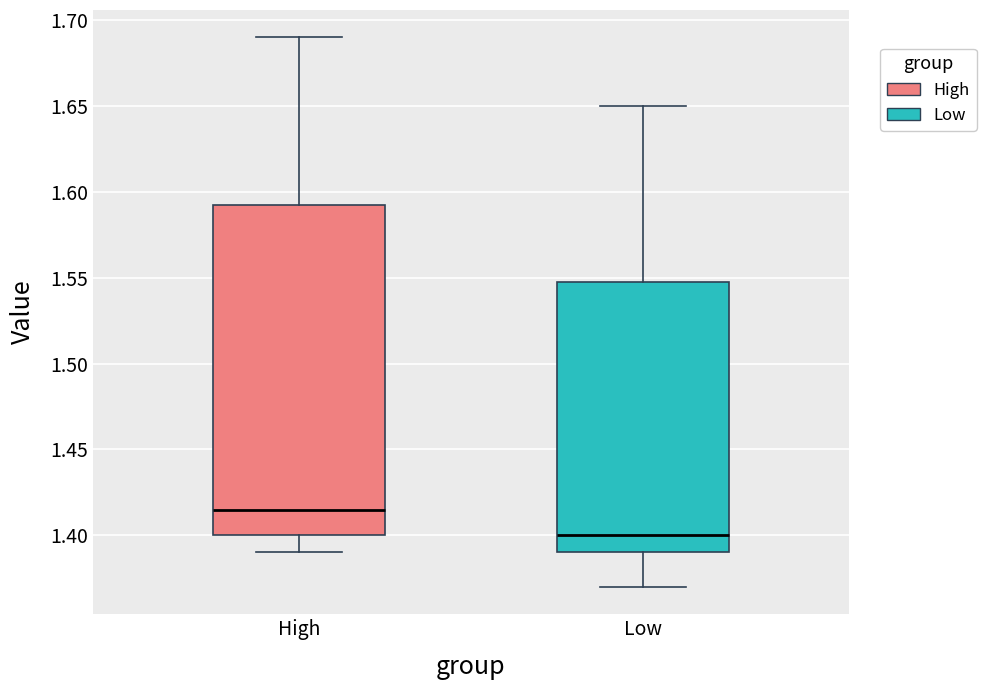

Reading left to right, transcribe this box plot: for each box, give where its median line is, the range the box spans, and where its two whiskers end, as read against the y-axis. The values are not printed on the chart, so give them approximately, as read against the axis.

High: median 1.415, box 1.400 to 1.595, whiskers 1.390 to 1.690
Low: median 1.400, box 1.390 to 1.550, whiskers 1.370 to 1.650